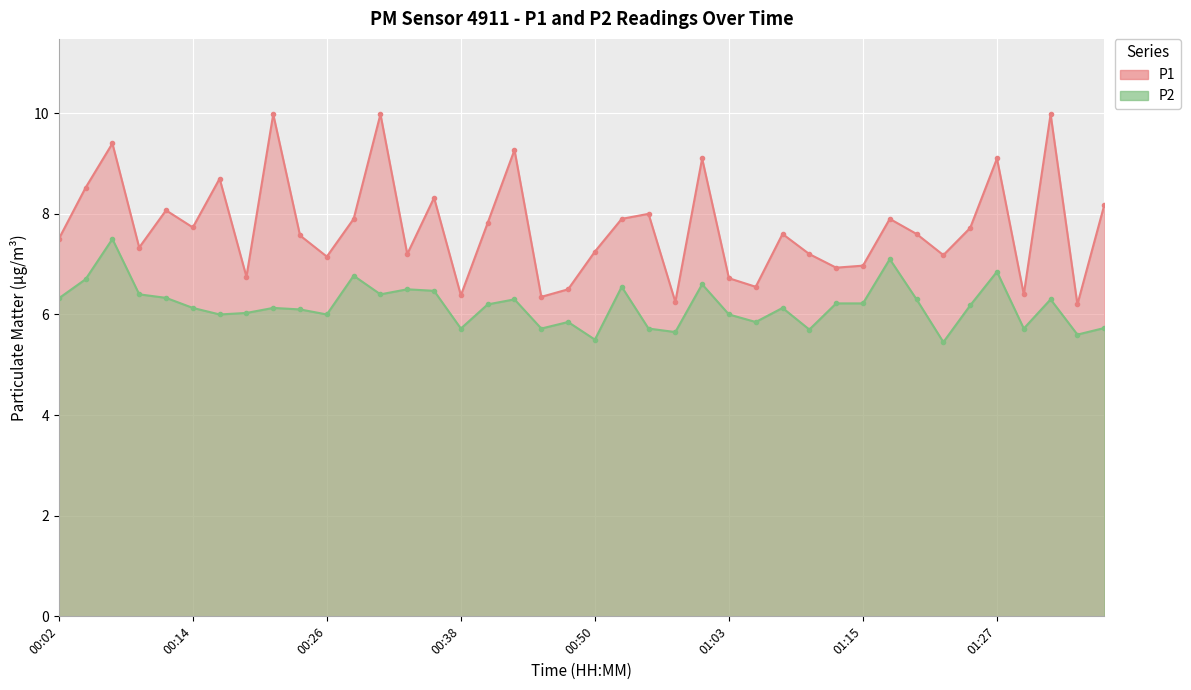

In P2, how many points are lower than both neighbors (excluding endpoints)?

12